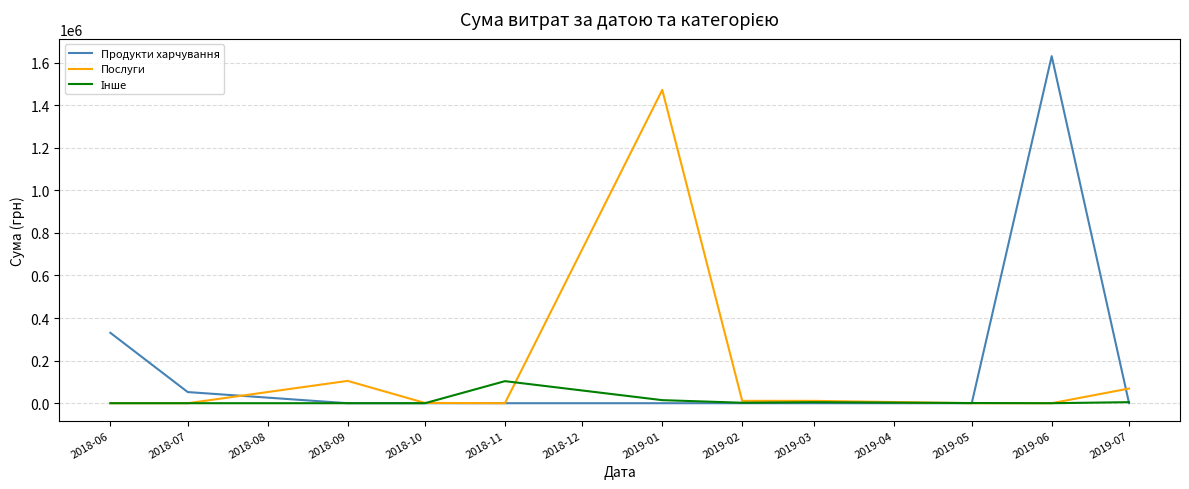

How many values in the Послуги series are below 1320?

5